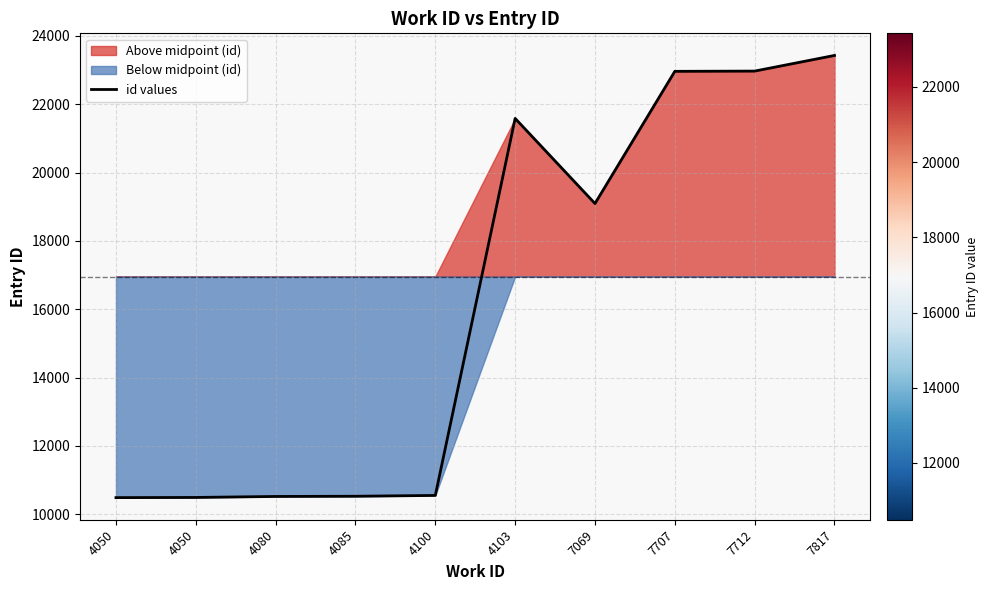

The value at 4100 is 10553. True or false?

True